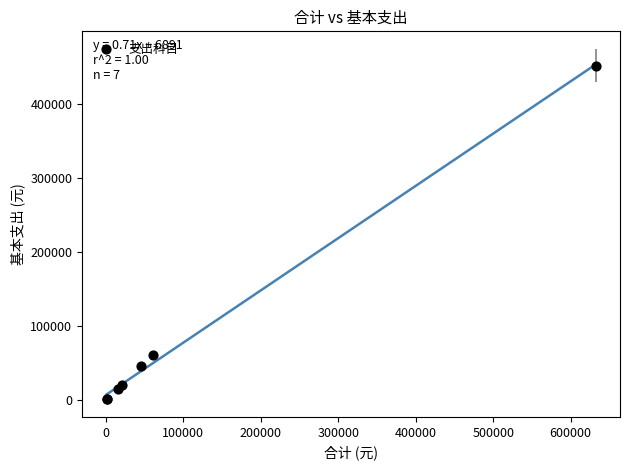

What Y value in the scatter plot is closest to 226535?

60964